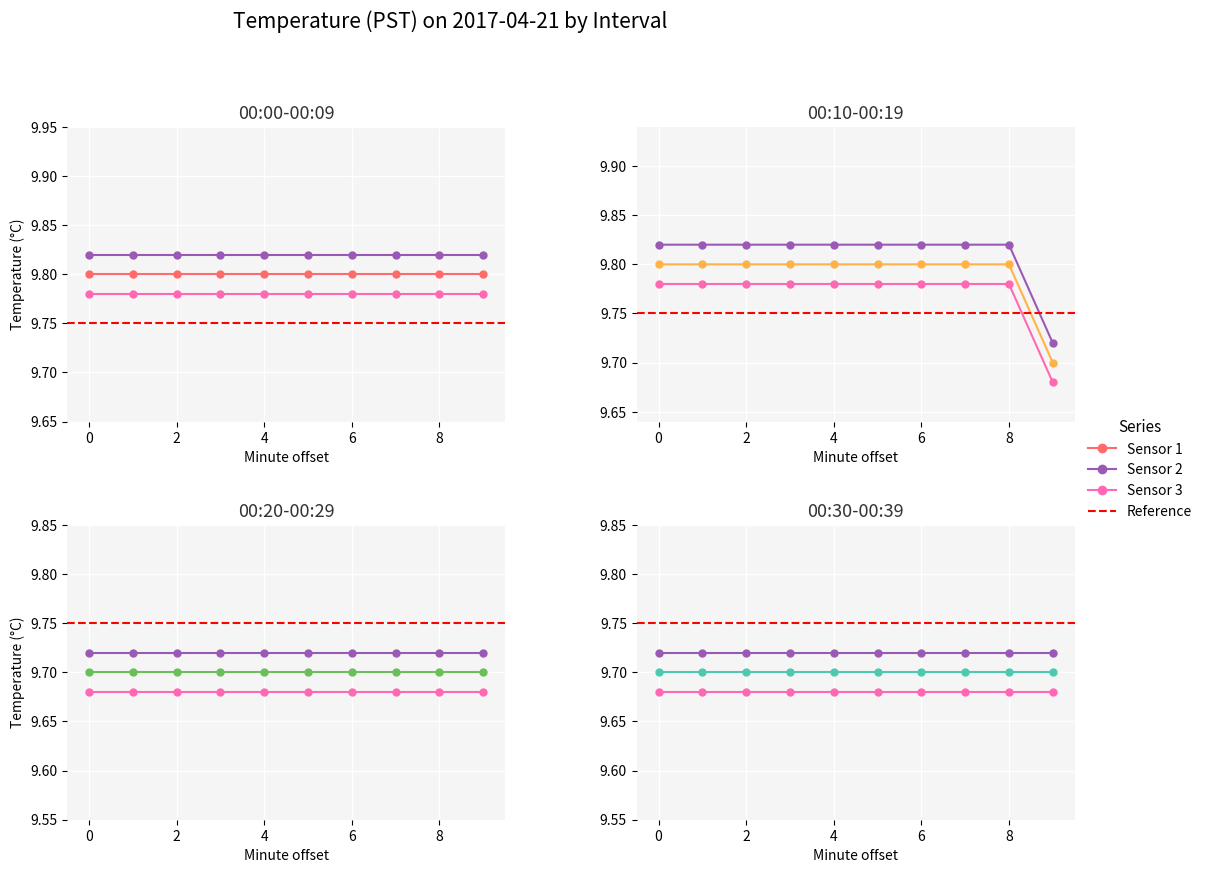

What is the value of the 00:20-00:29 point at the 1st from the left?

9.7